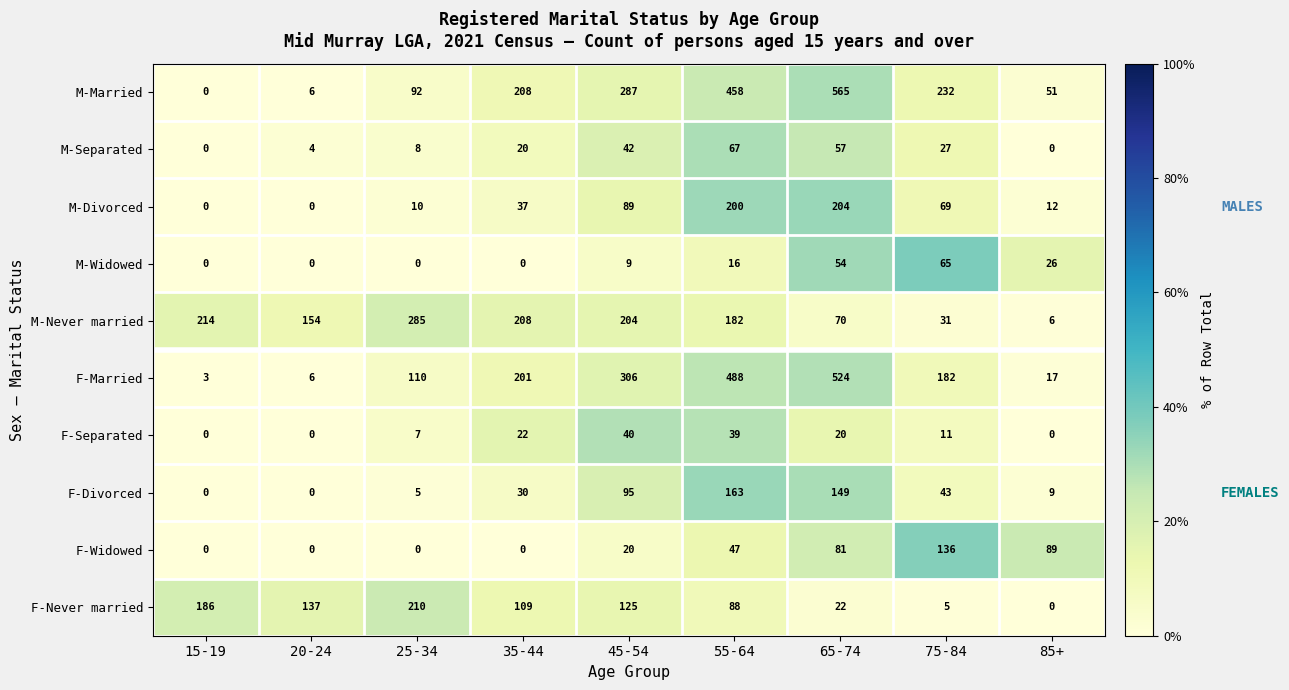

The M-Separated series shows 3 at 20-24. True or false?

False